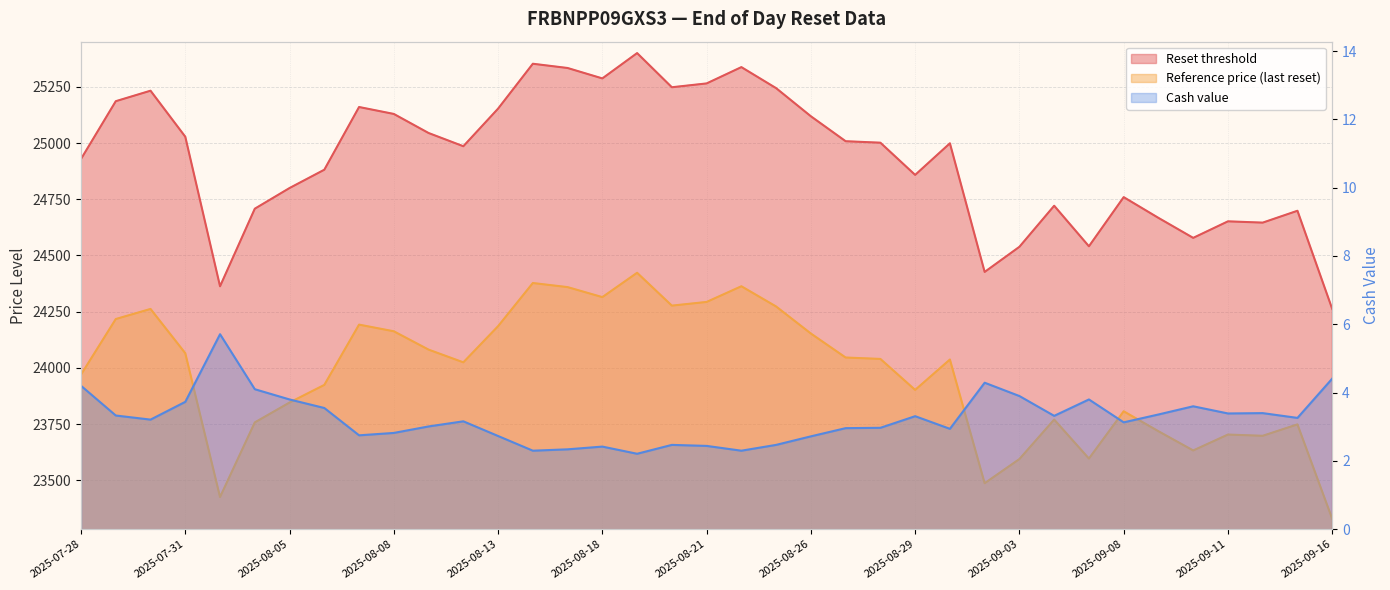

How many data points in Reset threshold are less than 24998?

18